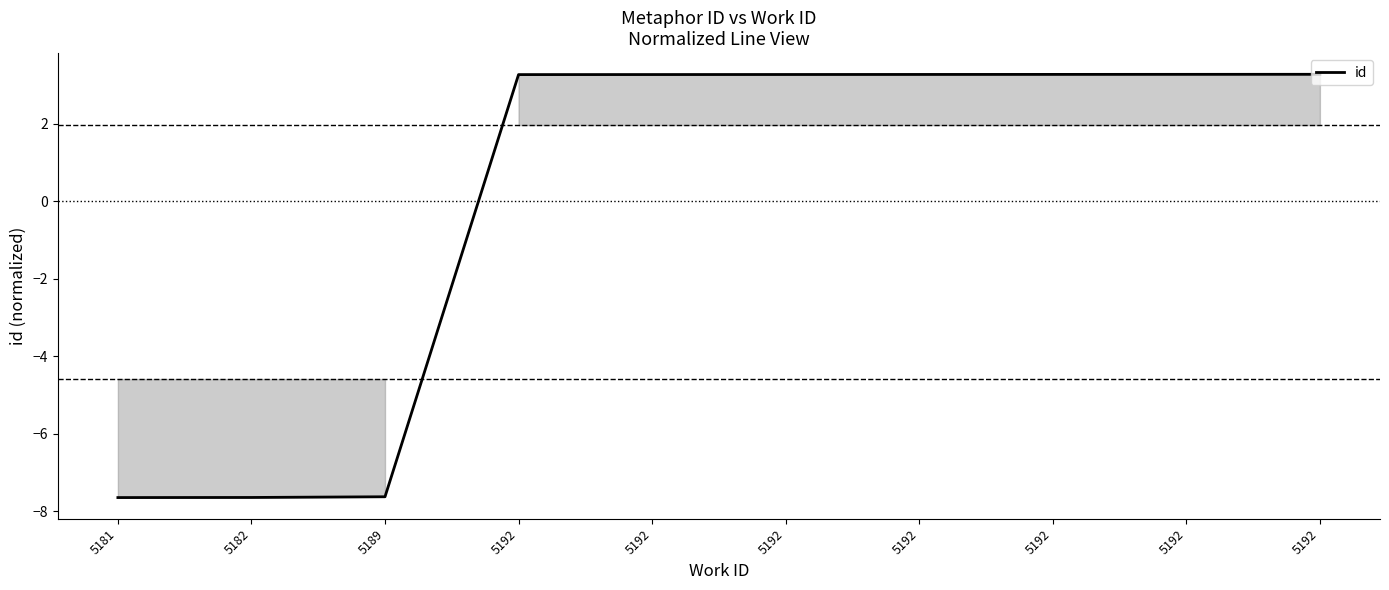

List the labels in order of value, smallest first.

5181, 5182, 5189, 5192, 5192, 5192, 5192, 5192, 5192, 5192